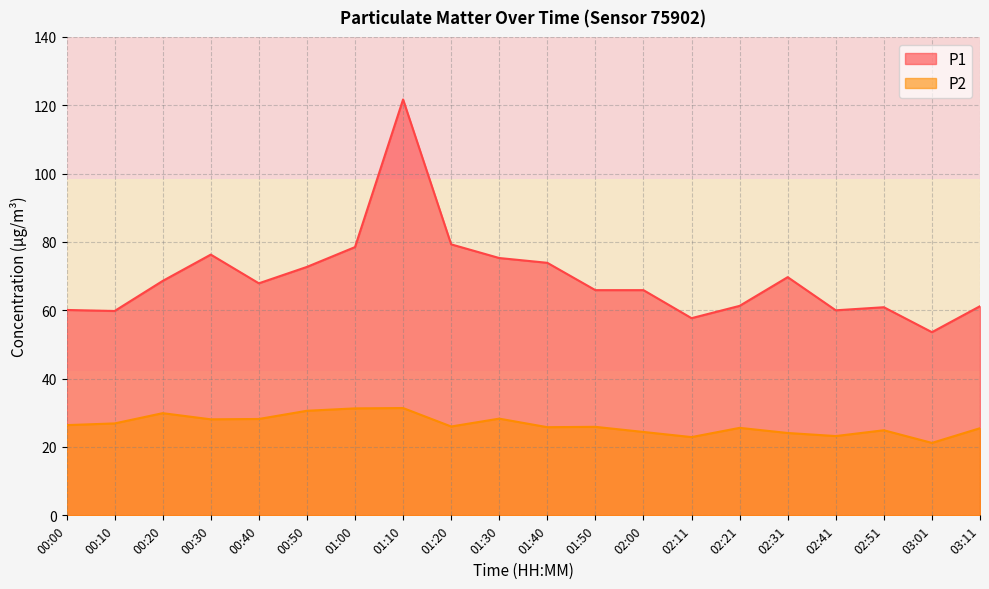

True or false: P2 has more than 2 points higher than both neighbors.

True